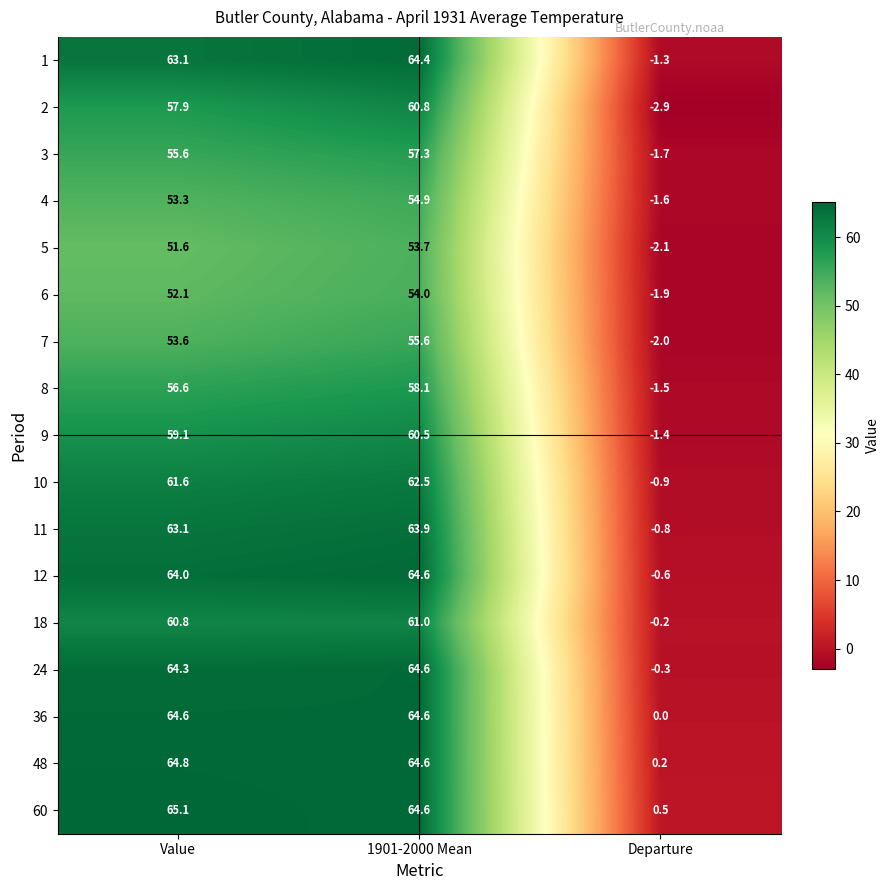

Rank the categories by 24 value from highest to lowest.

1901-2000 Mean, Value, Departure